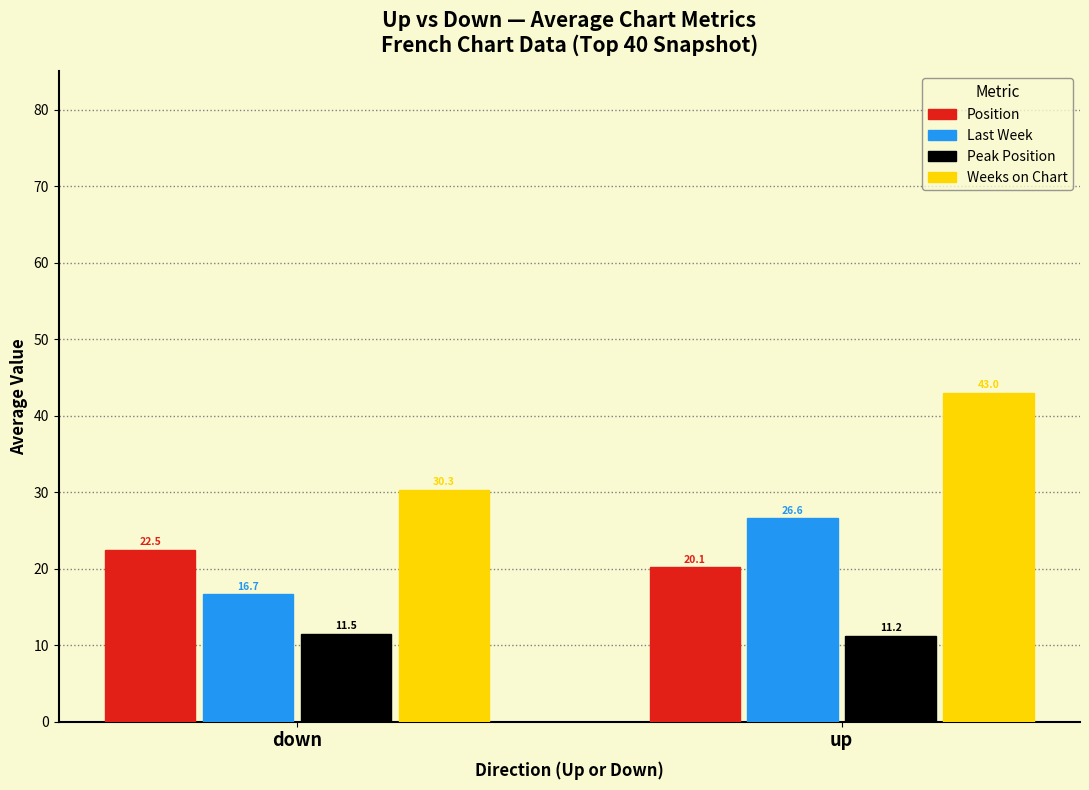

Are the bars horizontal?

No